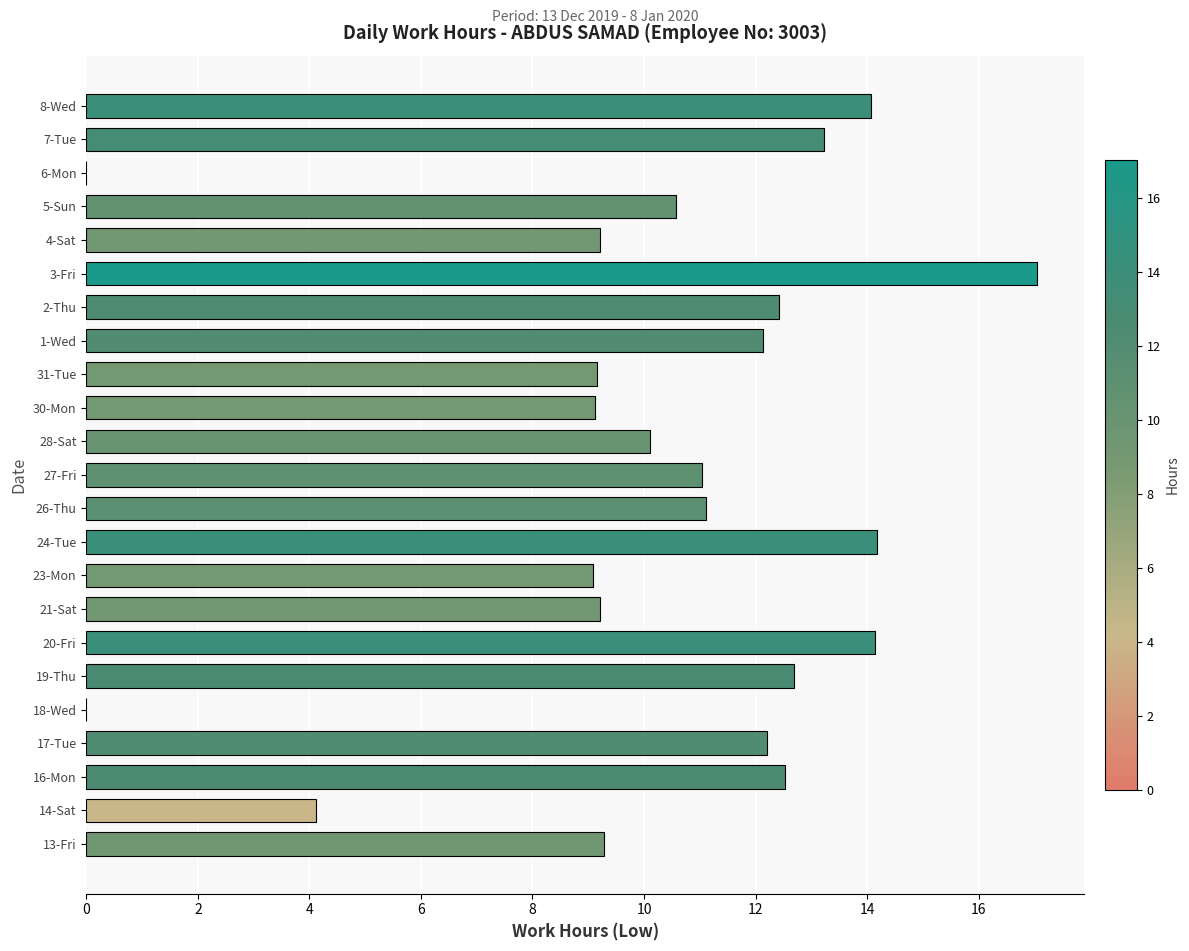

True or false: the data shows 11.1 at 26-Thu.

True